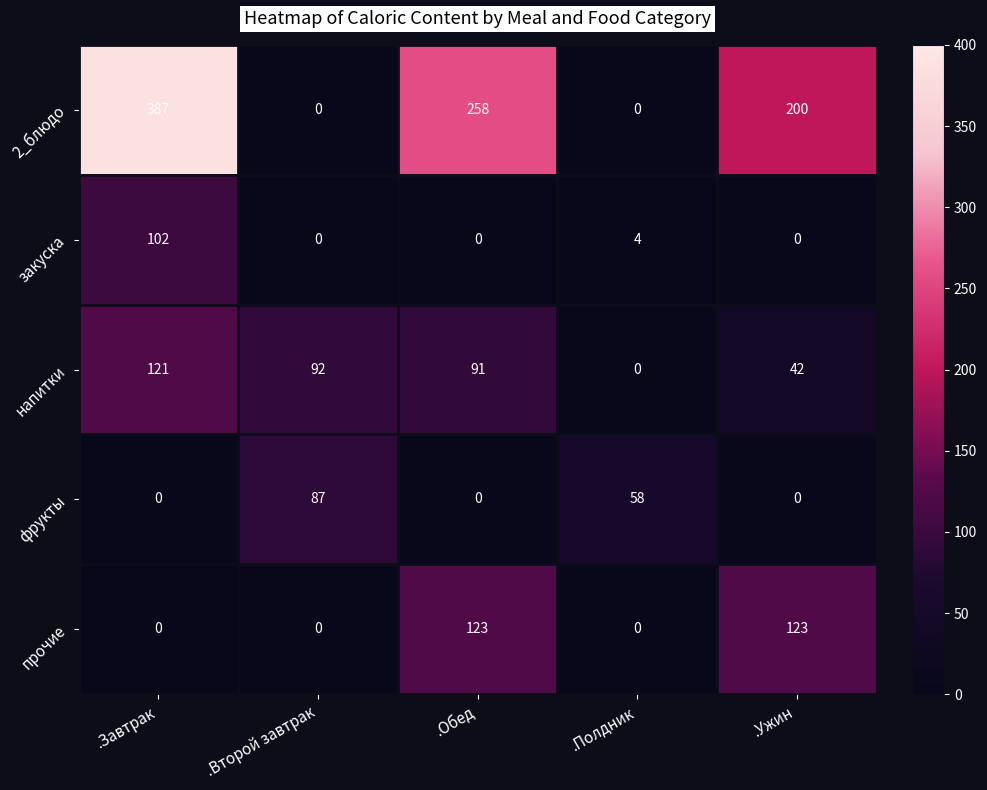

How many series are shown in this chart?

5